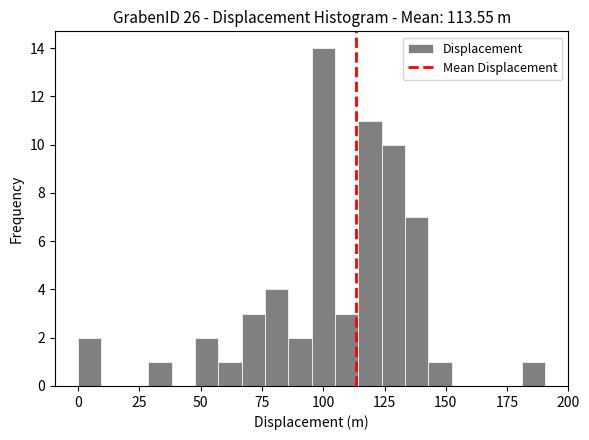

Read against the x-axis, roughly where is the centre of the tallest bar?

100